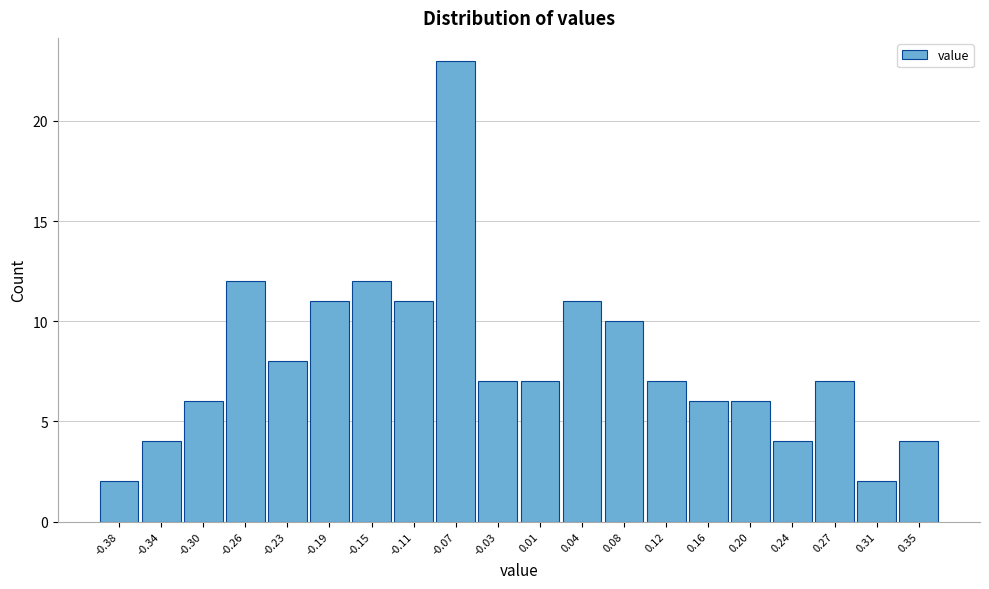

Reading left to right, extract all data points from this chart.

-0.38=2	-0.34=4	-0.30=6	-0.26=12	-0.23=8	-0.19=11	-0.15=12	-0.11=11	-0.07=23	-0.03=7	0.01=7	0.04=11	0.08=10	0.12=7	0.16=6	0.20=6	0.24=4	0.27=7	0.31=2	0.35=4